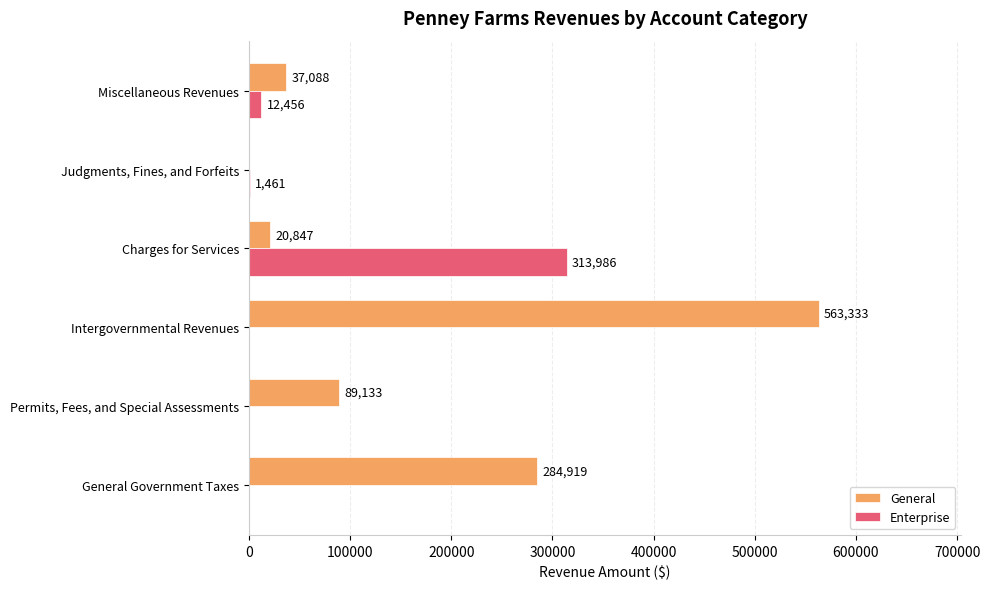

Which series has the widest spread of values?

General